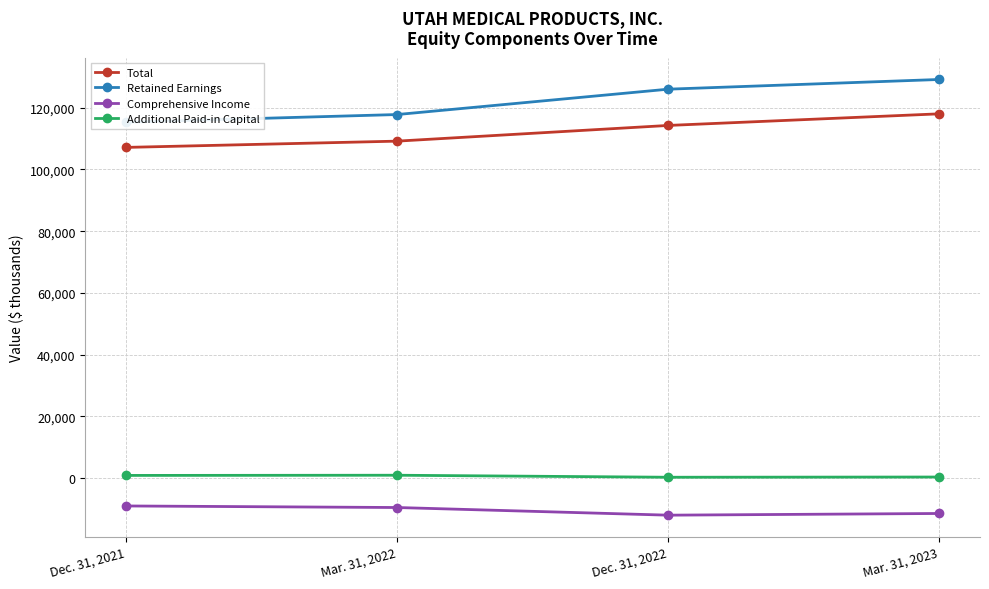

List the labels in order of Additional Paid-in Capital value, smallest first.

Dec. 31, 2022, Mar. 31, 2023, Dec. 31, 2021, Mar. 31, 2022